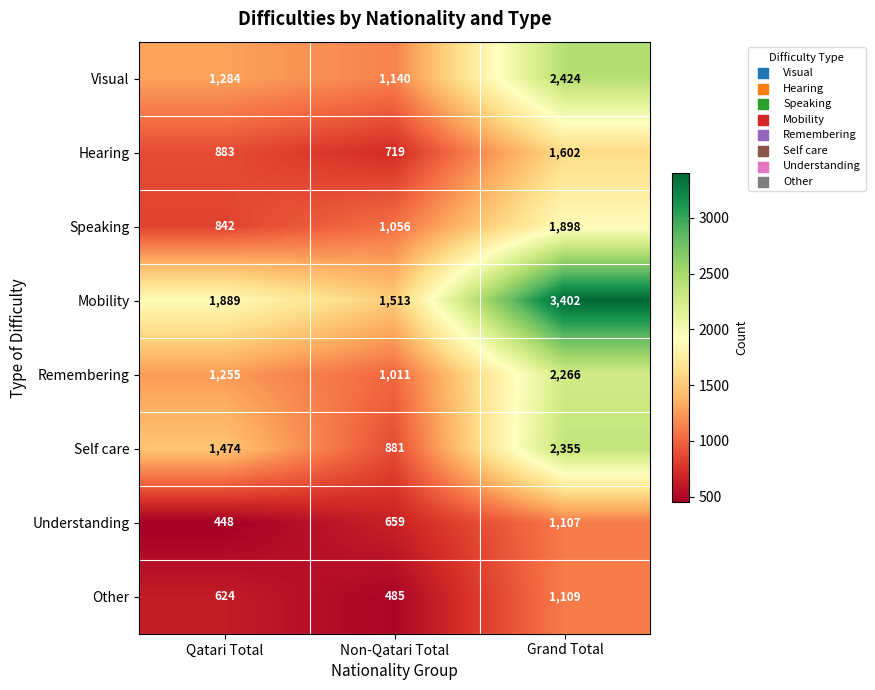

Count the Visual values in the range 1140 to 2424.

3